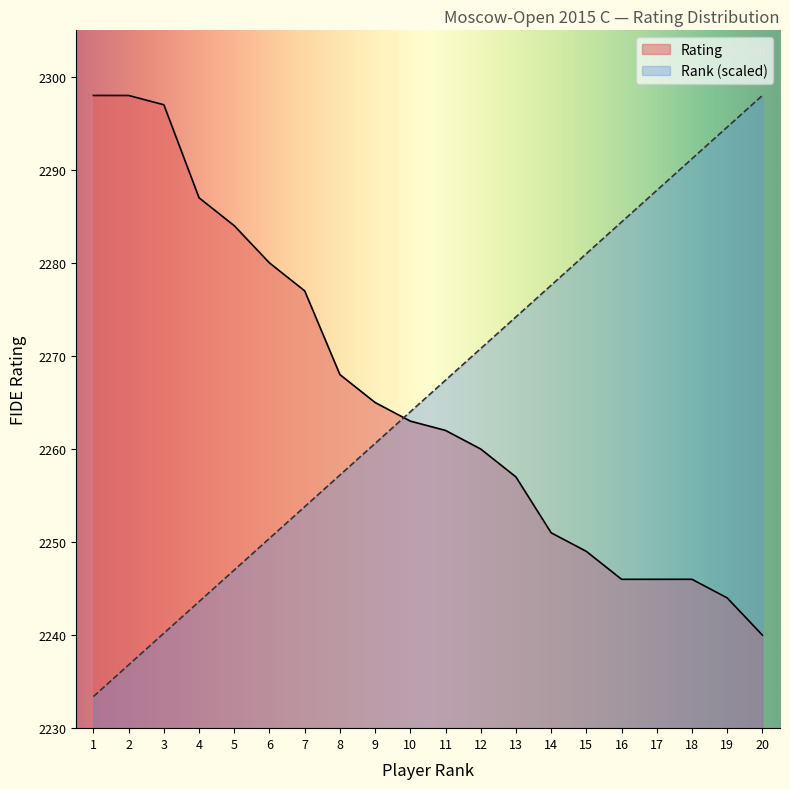

List the series in order of their peak value, highest first.

Rating, Rank